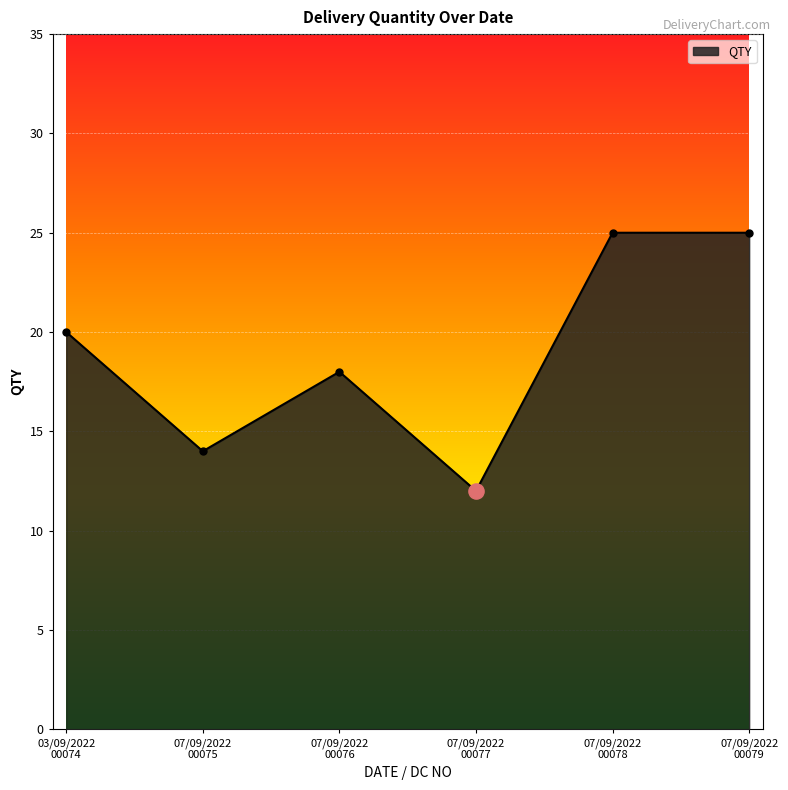

Between 07/09/2022
00078 and 07/09/2022
00077, which is larger?

07/09/2022
00078